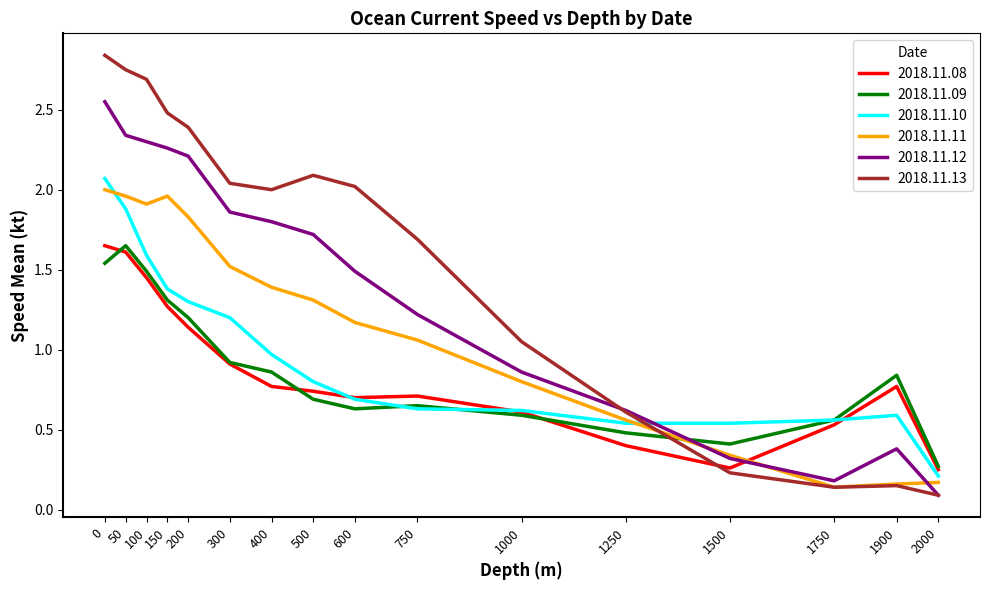

Which series ends up on top after the final intersection of 2018.11.11 and 2018.11.09?

2018.11.09